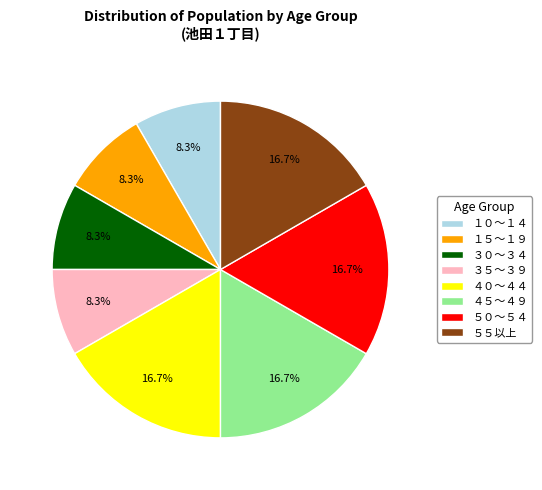

Which has a higher value, １０～１４ or ４０～４４?

４０～４４